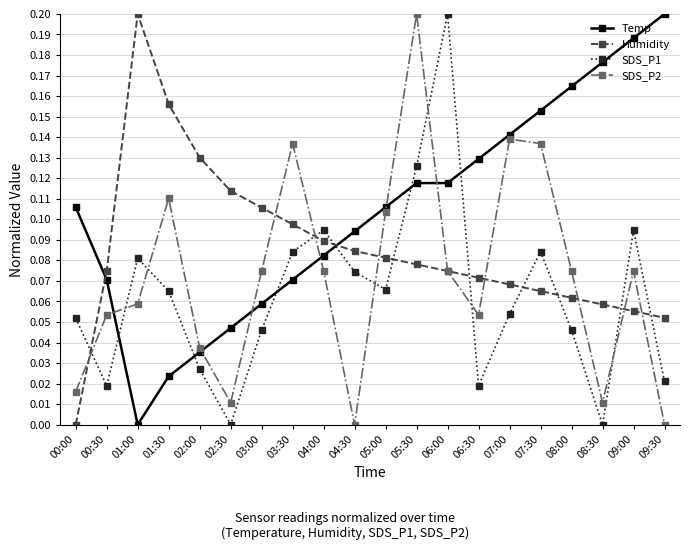

Is the value of Temp at 07:30 greater than the value of SDS_P1 at 09:30?

Yes